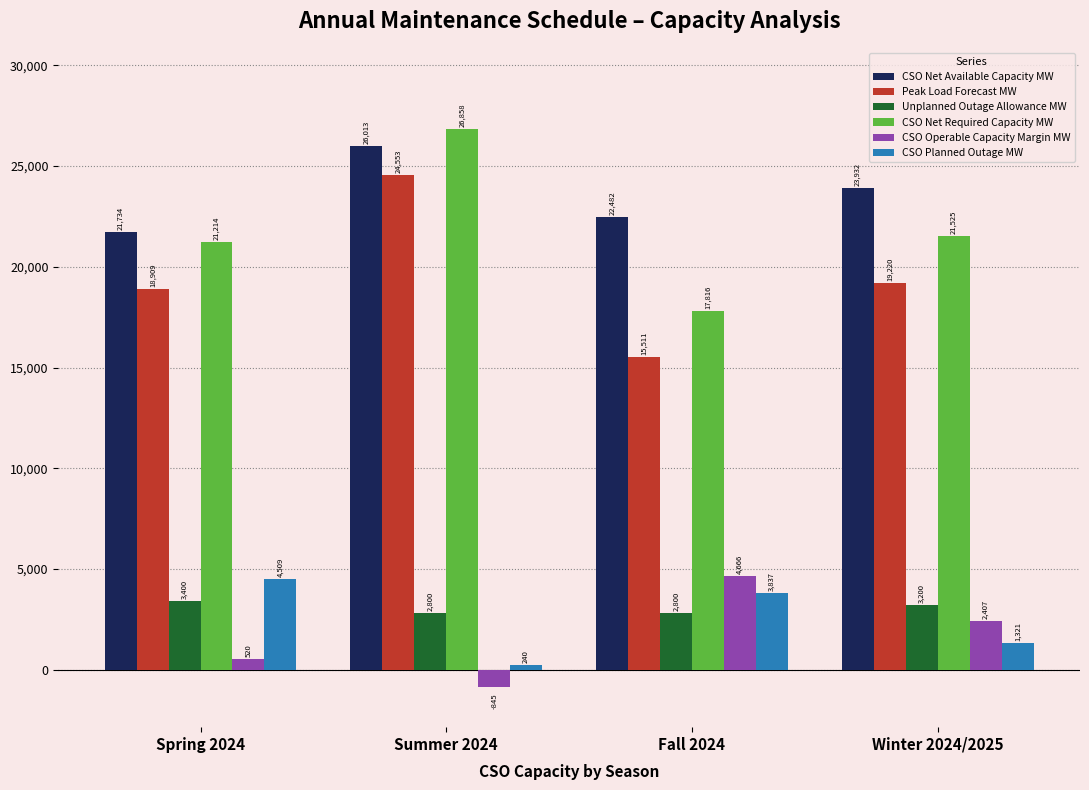

What is the difference between the CSO Net Required Capacity MW values at Summer 2024 and Winter 2024/2025?

5333